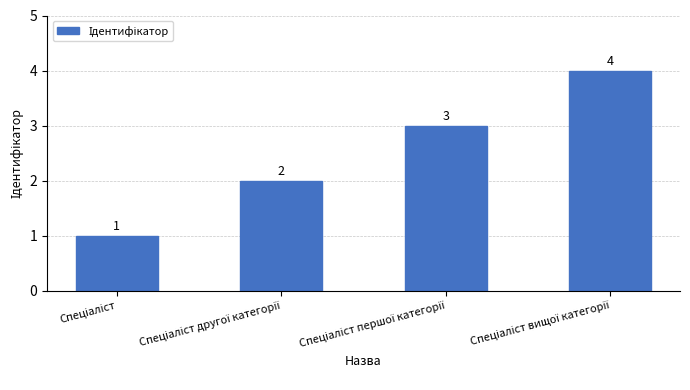

What is the value of the 2nd bar from the left?

2